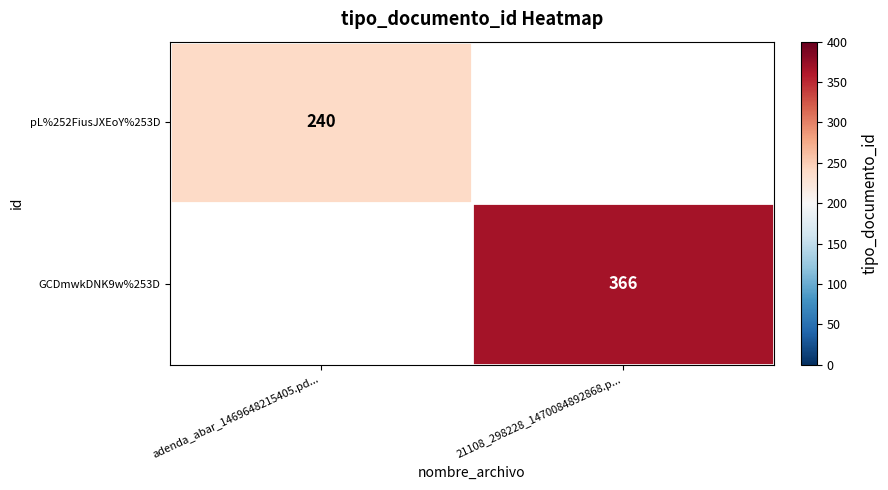

The GCDmwkDNK9w%253D series shows 479 at 21108_298228_1470084892868.p.... True or false?

False